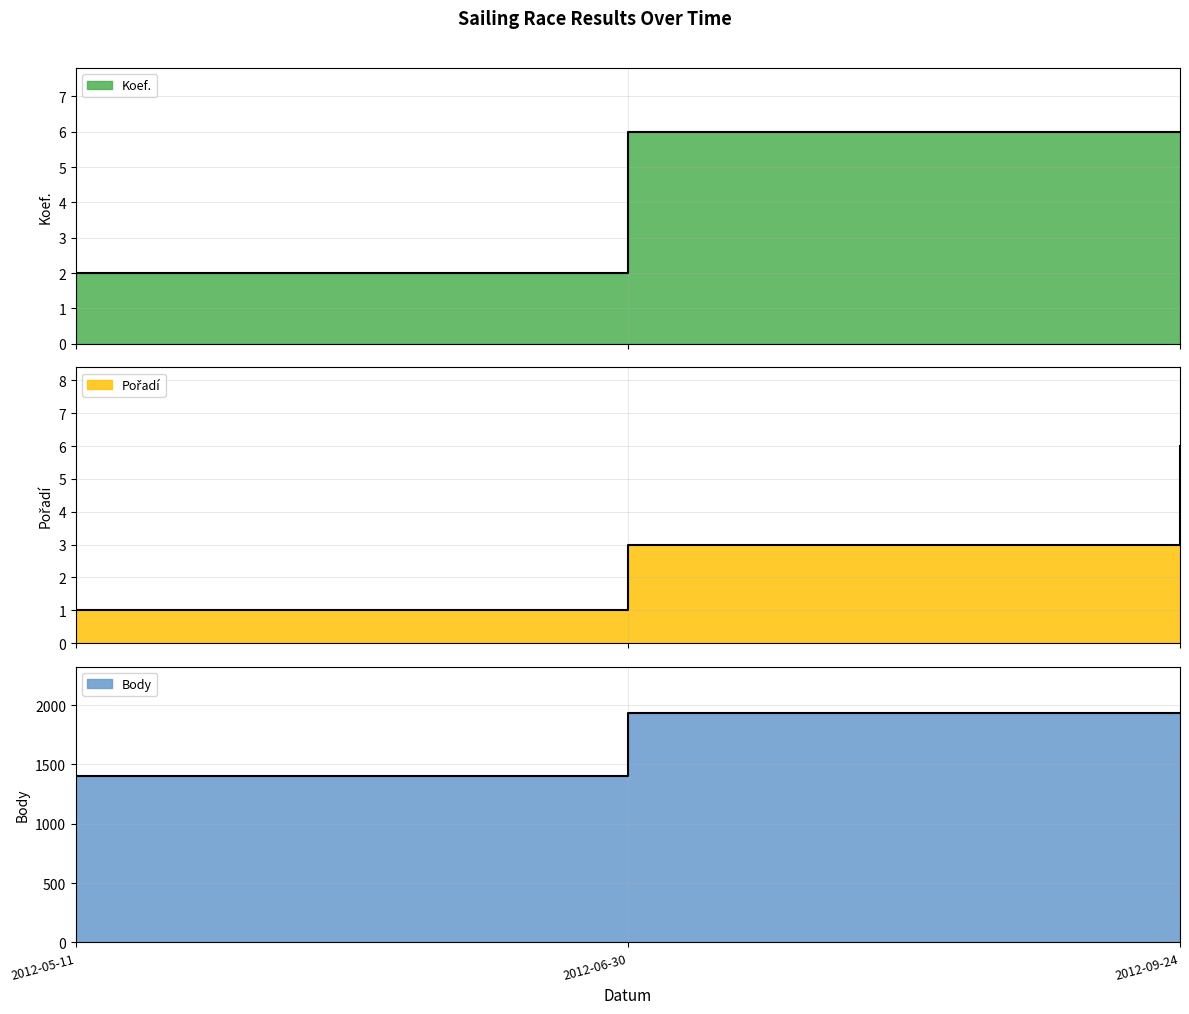

Is it true that Pořadí equals 3 at 2012-06-30?

True